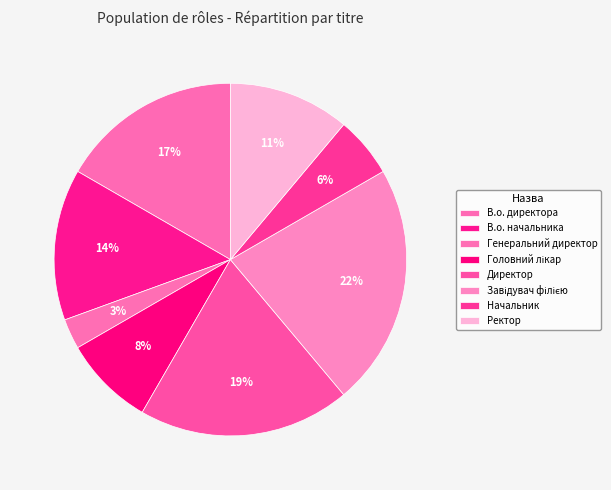

To the nearest percent, what is the difference between the largest and smallest slice percentages?

19%